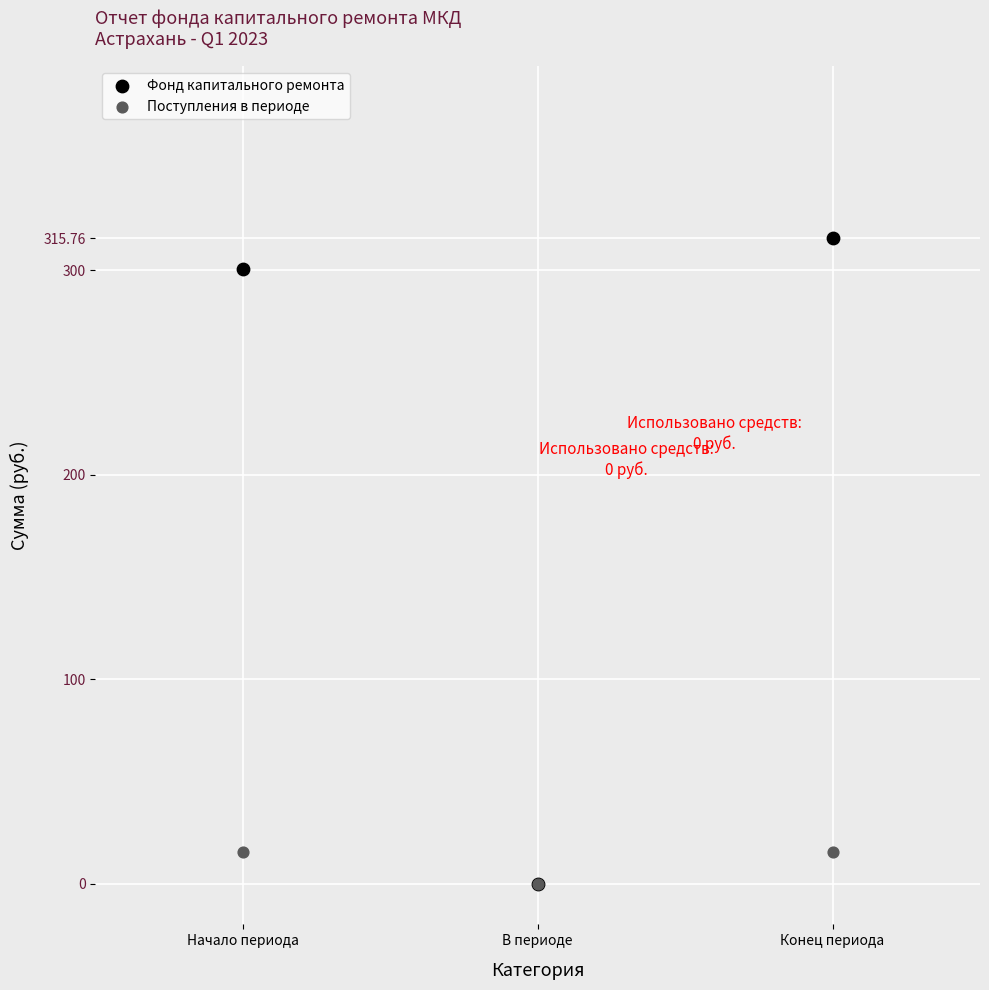

Which series has the widest spread of Y values?

Фонд капитального ремонта